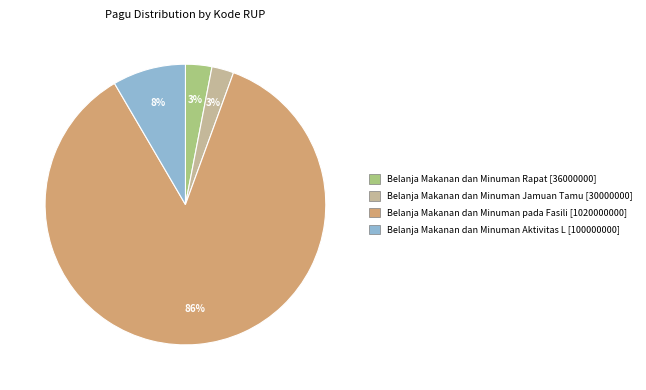

To the nearest percent, what is the difference between the largest and smallest slice percentages?

83%